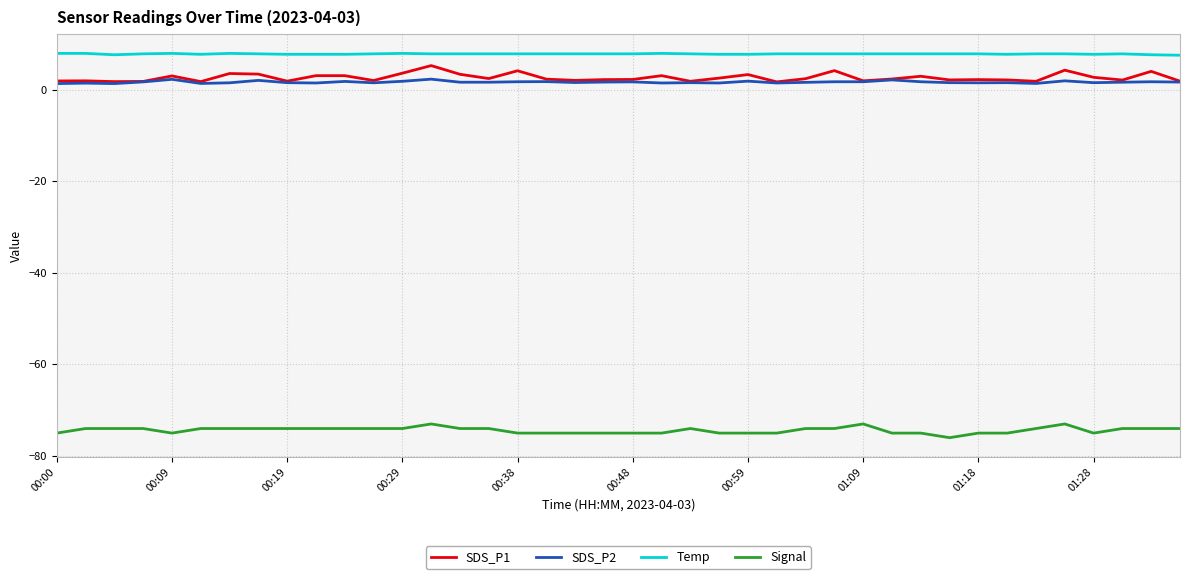

True or false: SDS_P2 and Temp intersect in this chart.

False